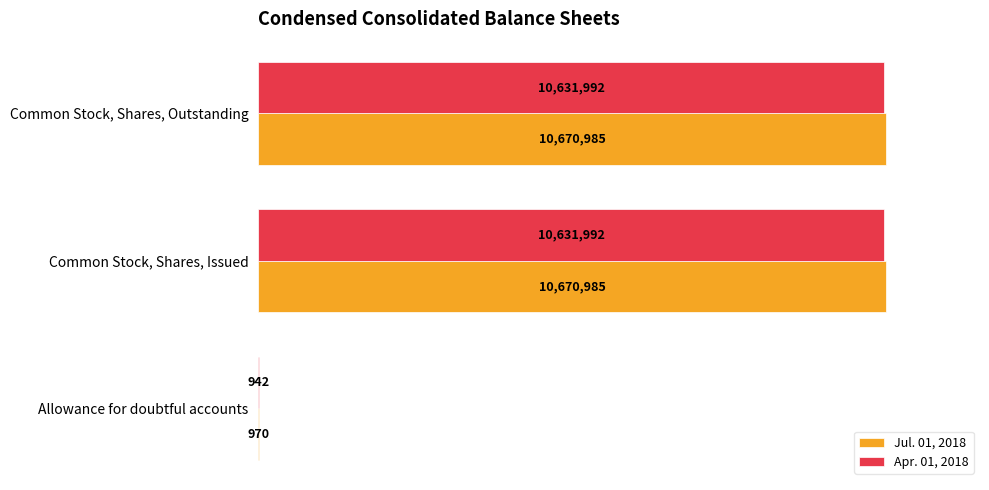

Between Allowance for doubtful accounts and Common Stock, Shares, Outstanding, which series saw the biggest shift?

Jul. 01, 2018